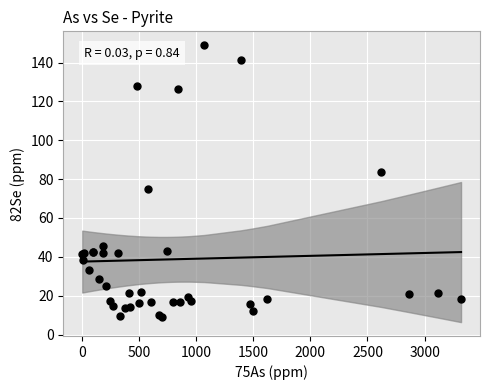

What Y value in the scatter plot is closest to 78?

75.0